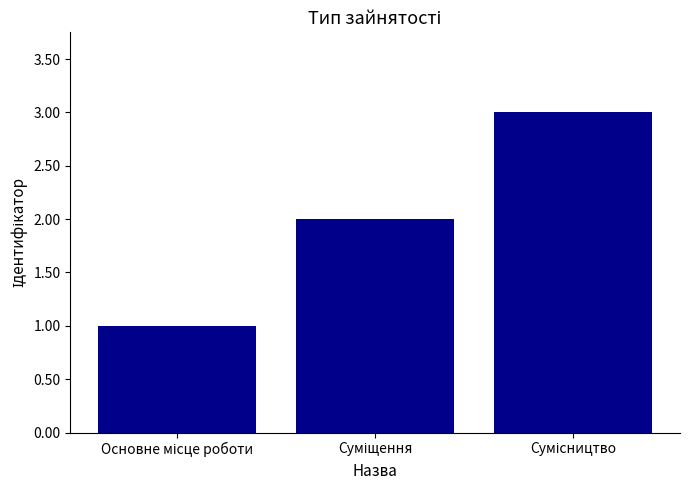

What is the minimum value shown in the chart?

1